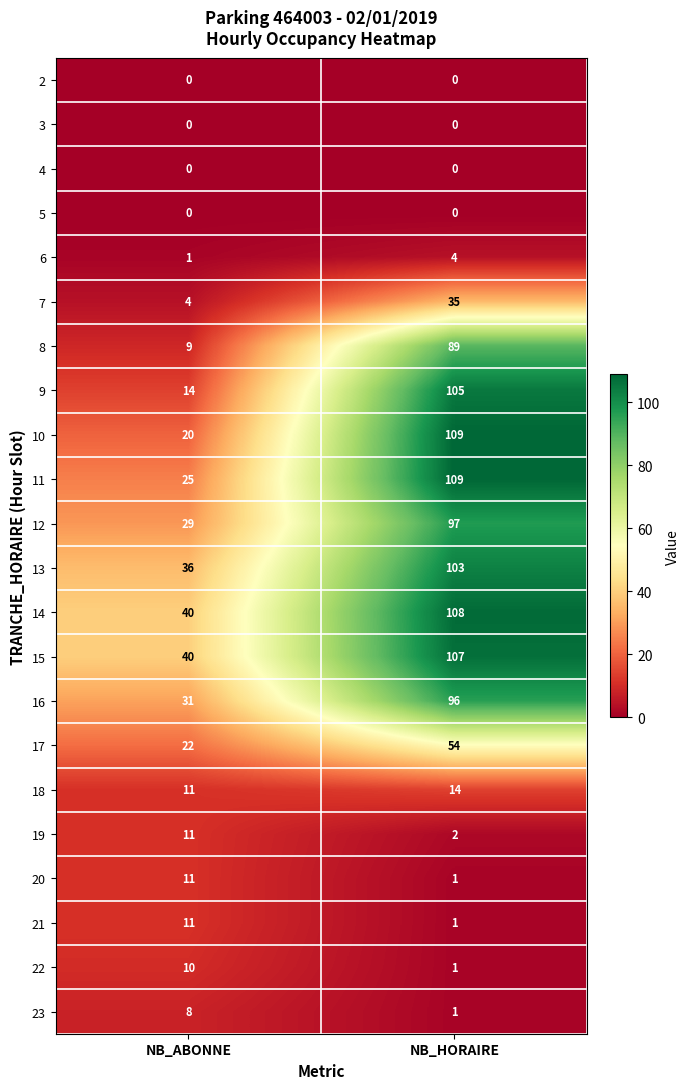

At which category is the sum across all series the highest?

NB_HORAIRE